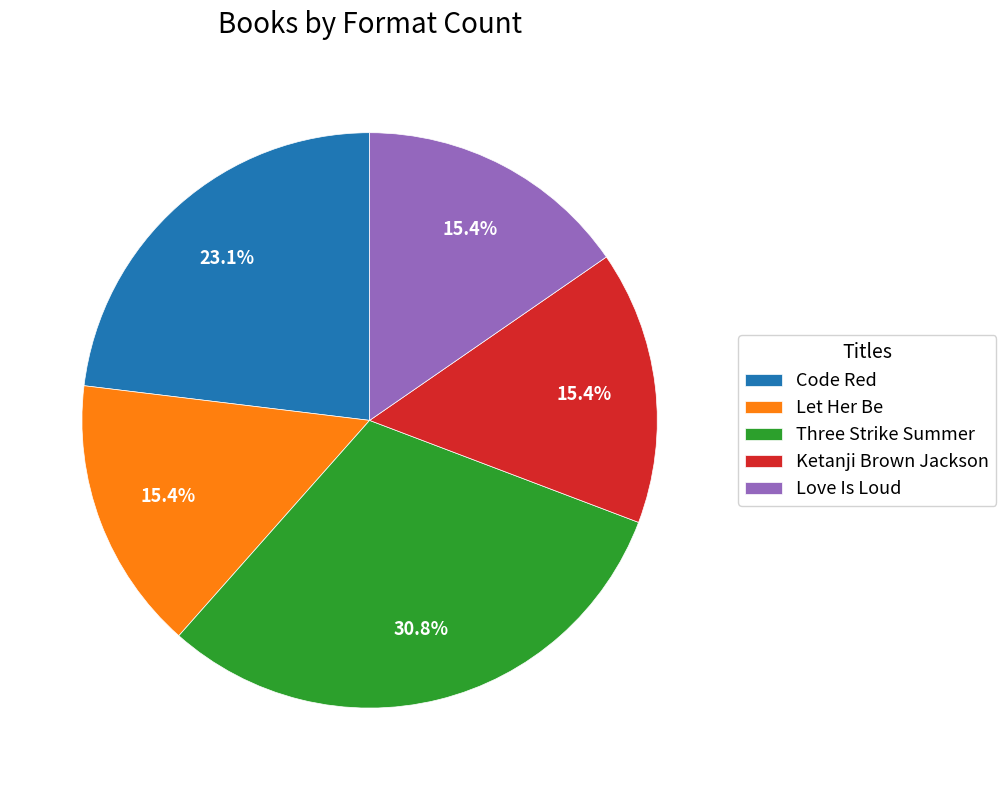

To the nearest percent, what is the average slice percentage?

20%